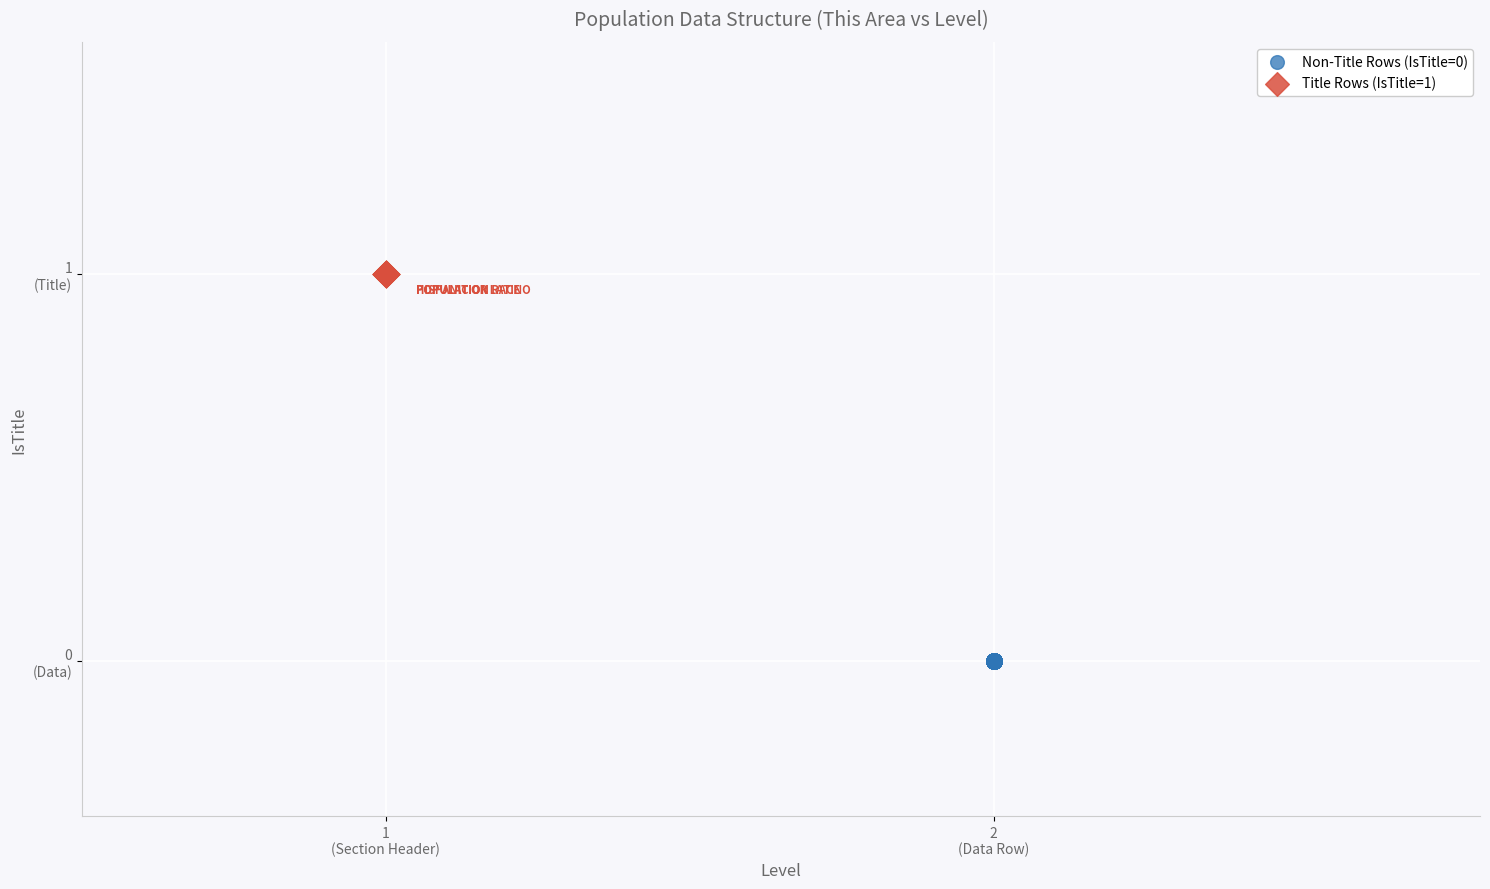

Which series reaches the minimum Y coordinate?

Non-Title Rows (IsTitle=0)